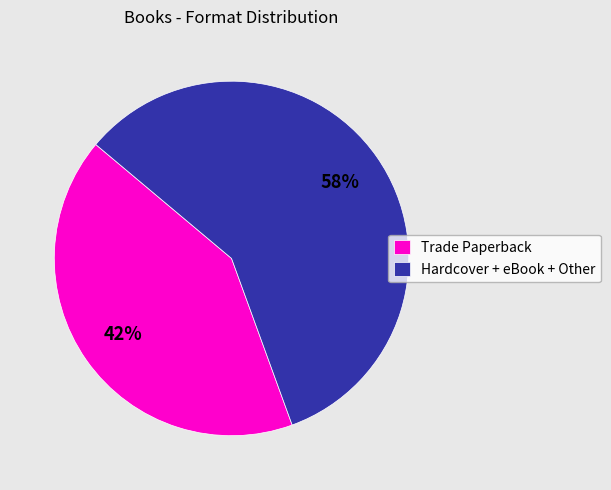

Is it true that Trade Paperback is 55% of the pie?

False